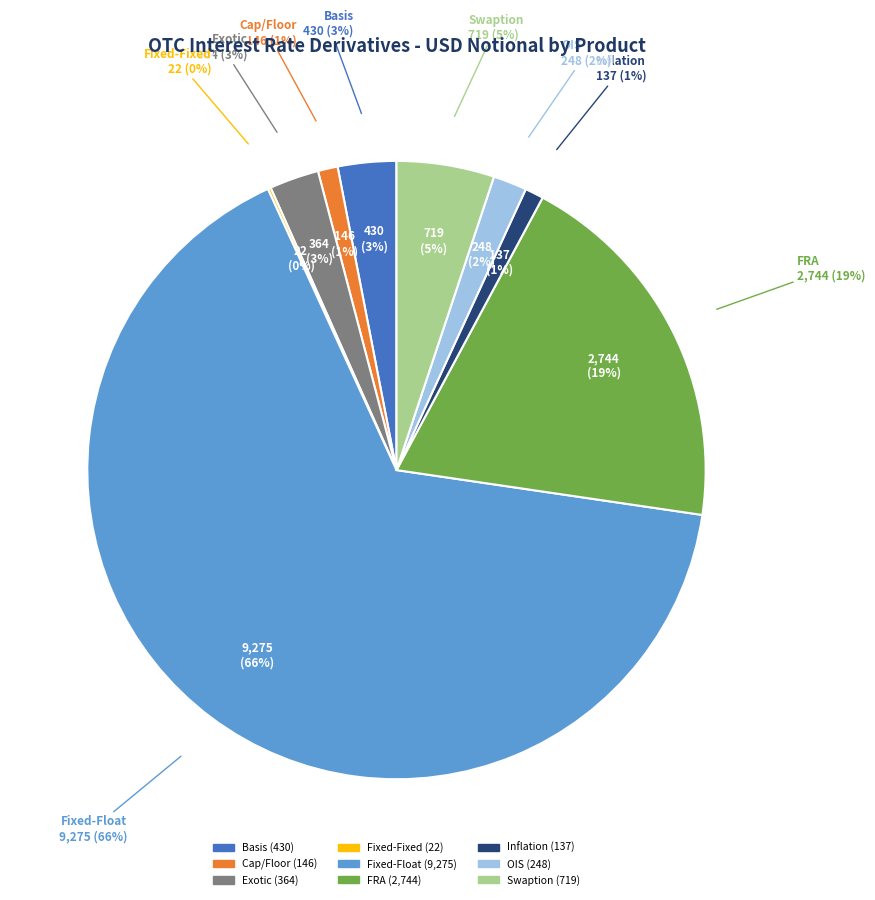

Which category has the smallest portion of the pie?

Fixed-Fixed